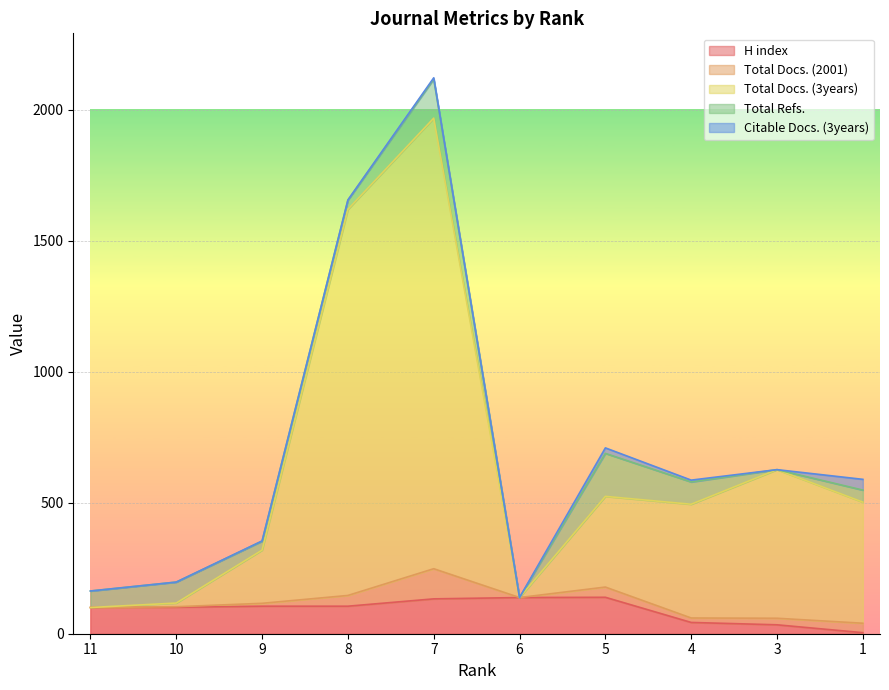

What is the highest value of the H index series?

139